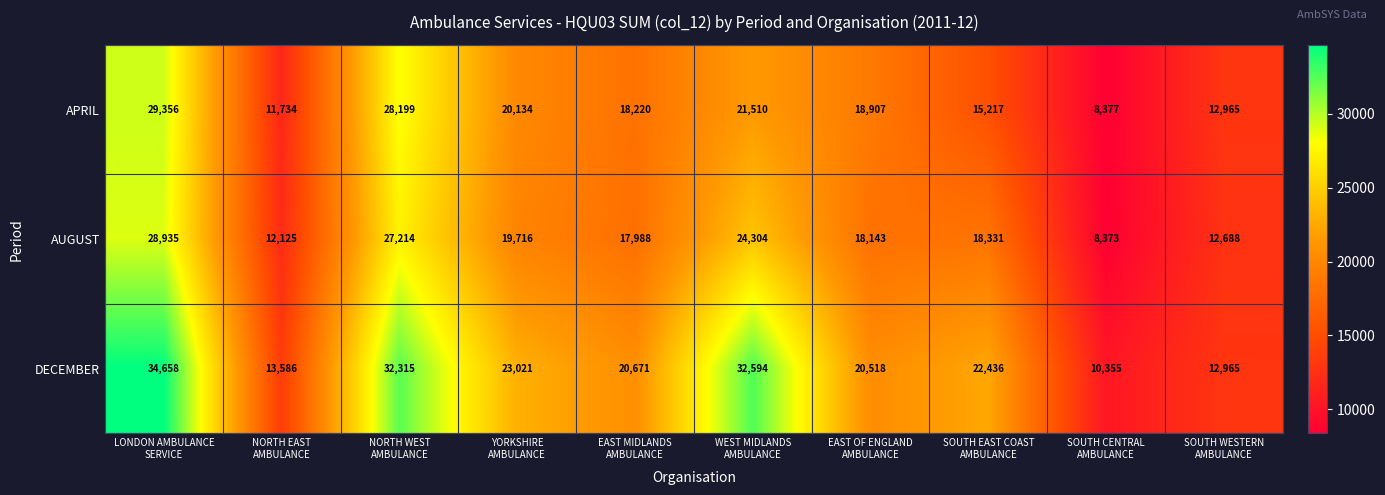

What is the difference between the maximum and minimum values in the APRIL series?

20979